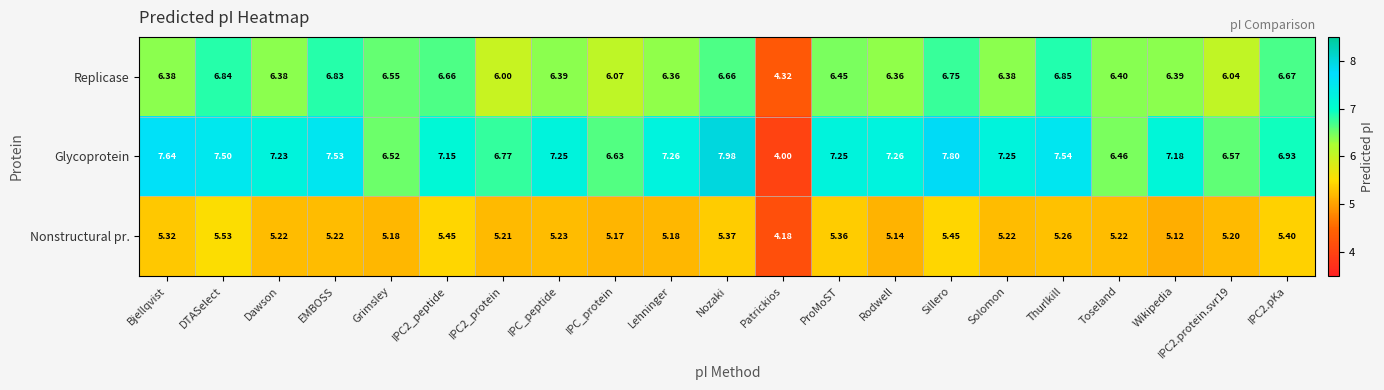

Which series has the largest total across all categories?

Glycoprotein